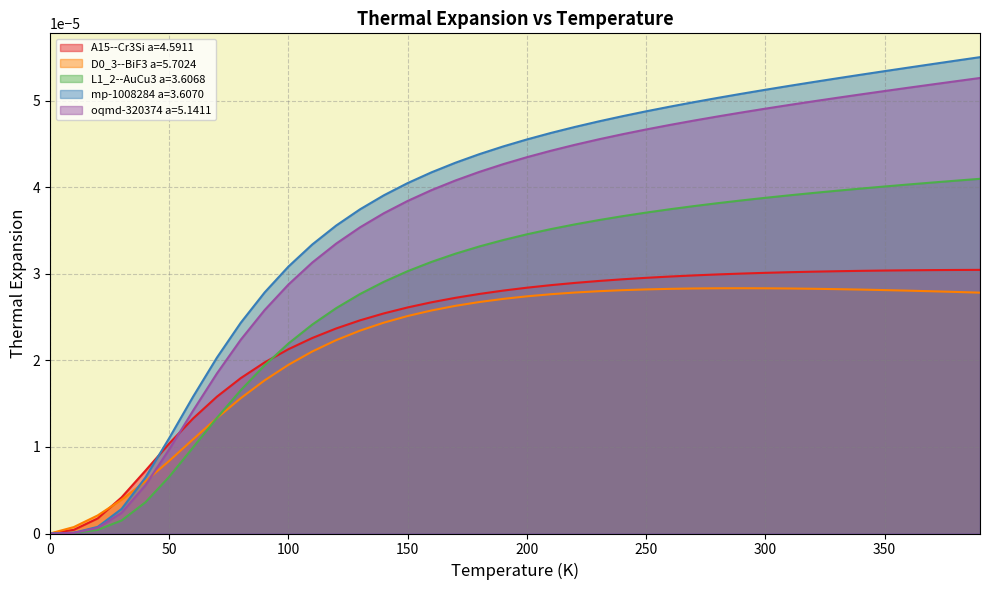

What position from the right is 20.0?

38